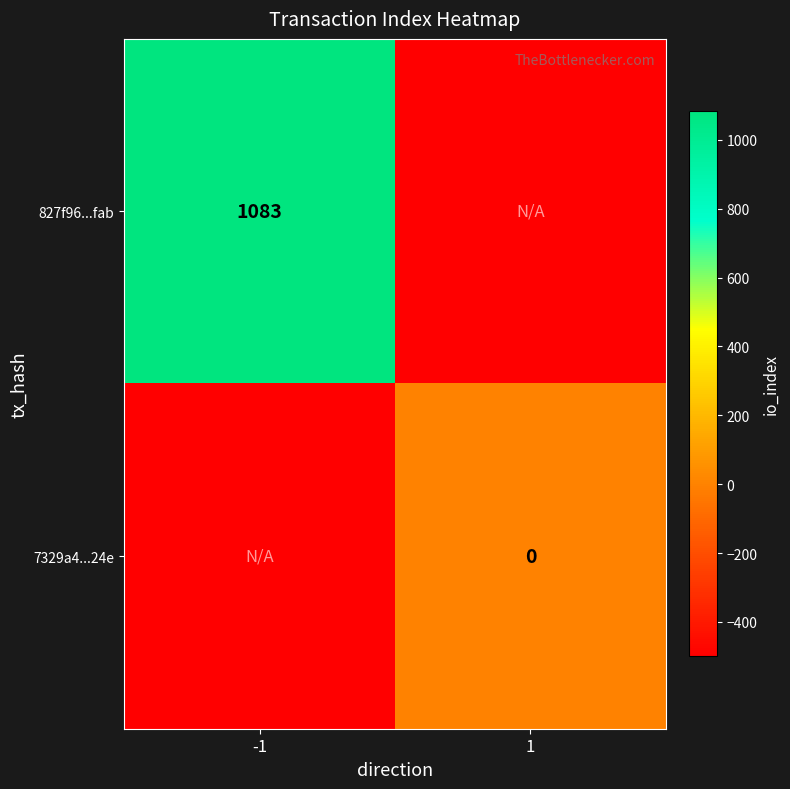

The value of 827f96...fab at -1 is 472. True or false?

False